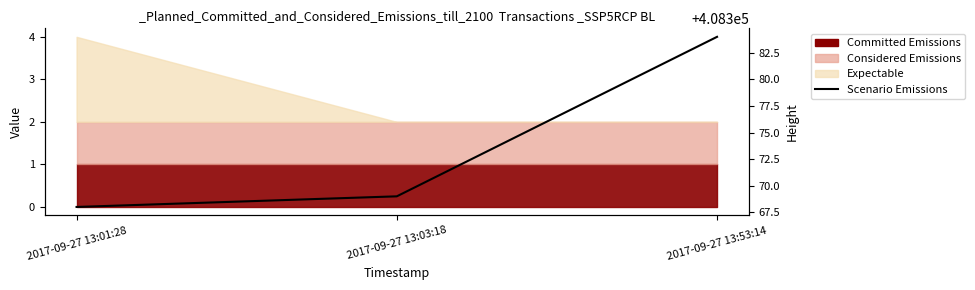

What is the ratio of the value at 2017-09-27 13:03:18 to the value at 2017-09-27 13:53:14?

1.0